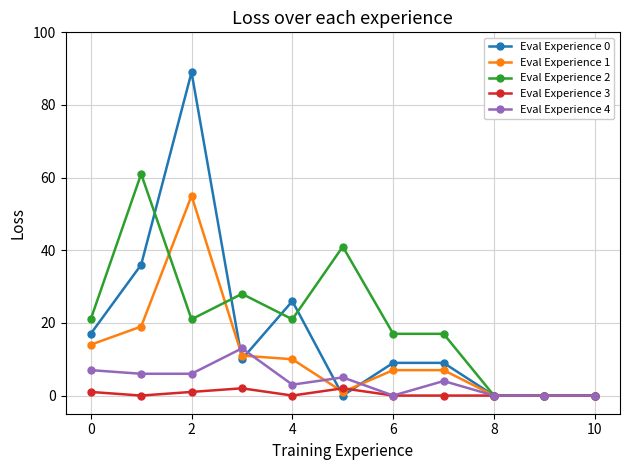

What is the value of the Eval Experience 4 point at the 5th from the left?

3